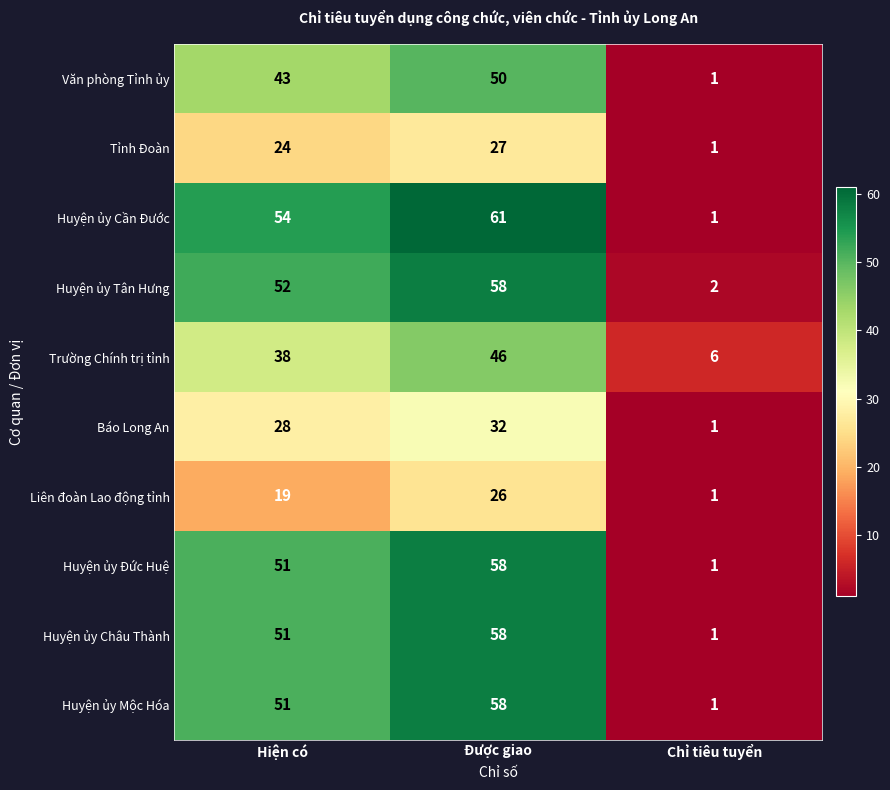

The value of Báo Long An at Hiện có is 49. True or false?

False